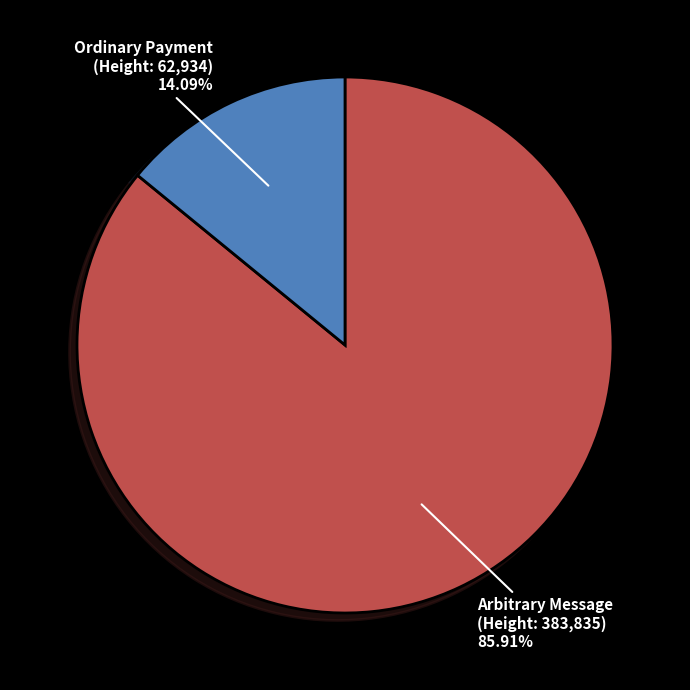

Which category has the biggest portion of the pie?

Arbitrary Message